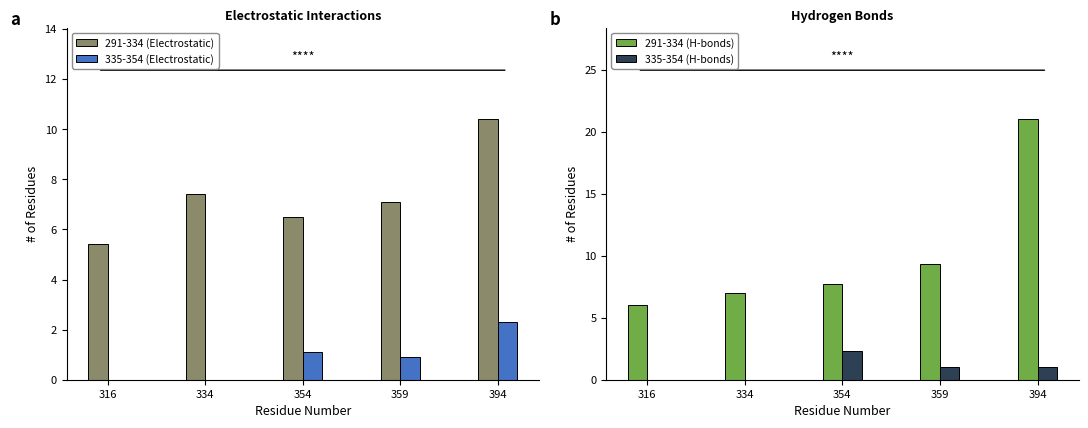

How many series are shown in this chart?

4